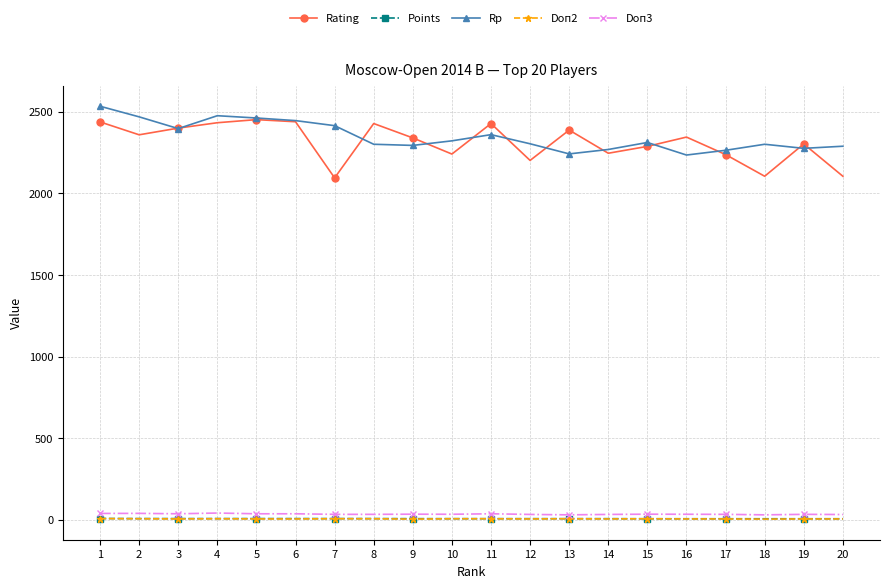

Which series has the largest range (max minus min)?

Rating